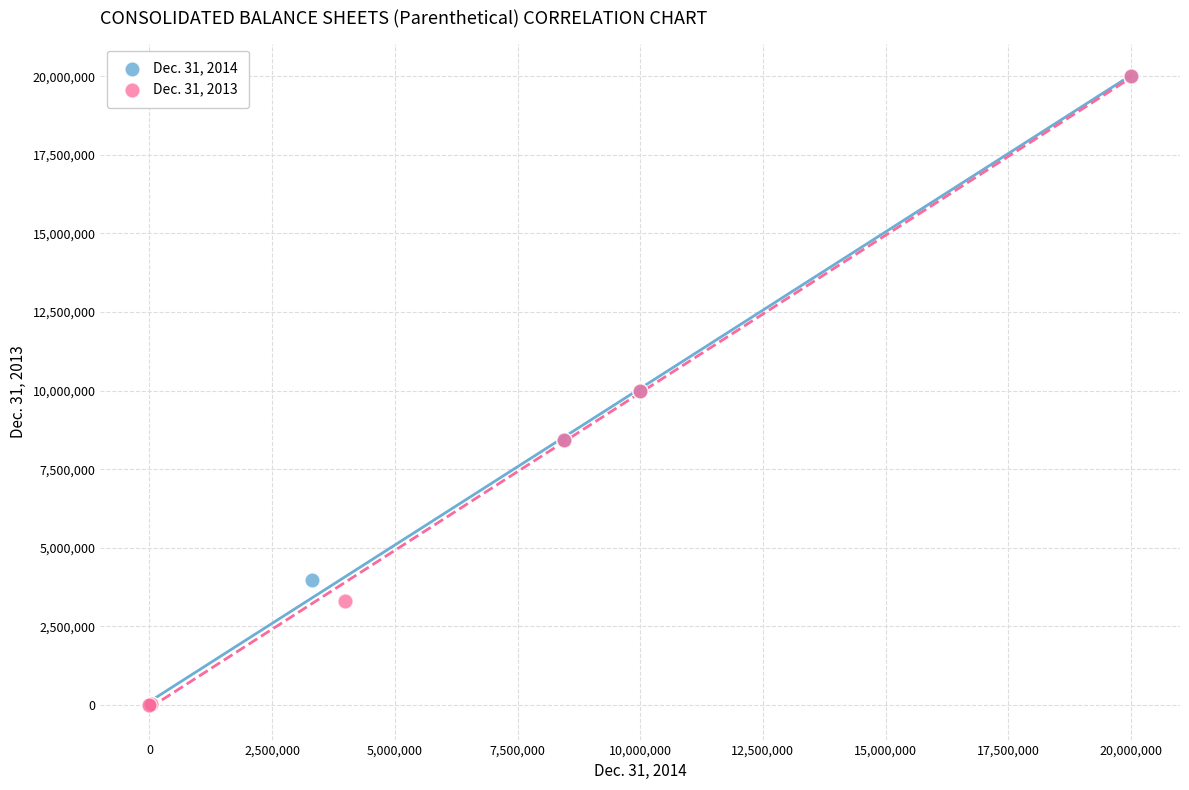

What are all the series names shown in the legend?

Dec. 31, 2014, Dec. 31, 2013